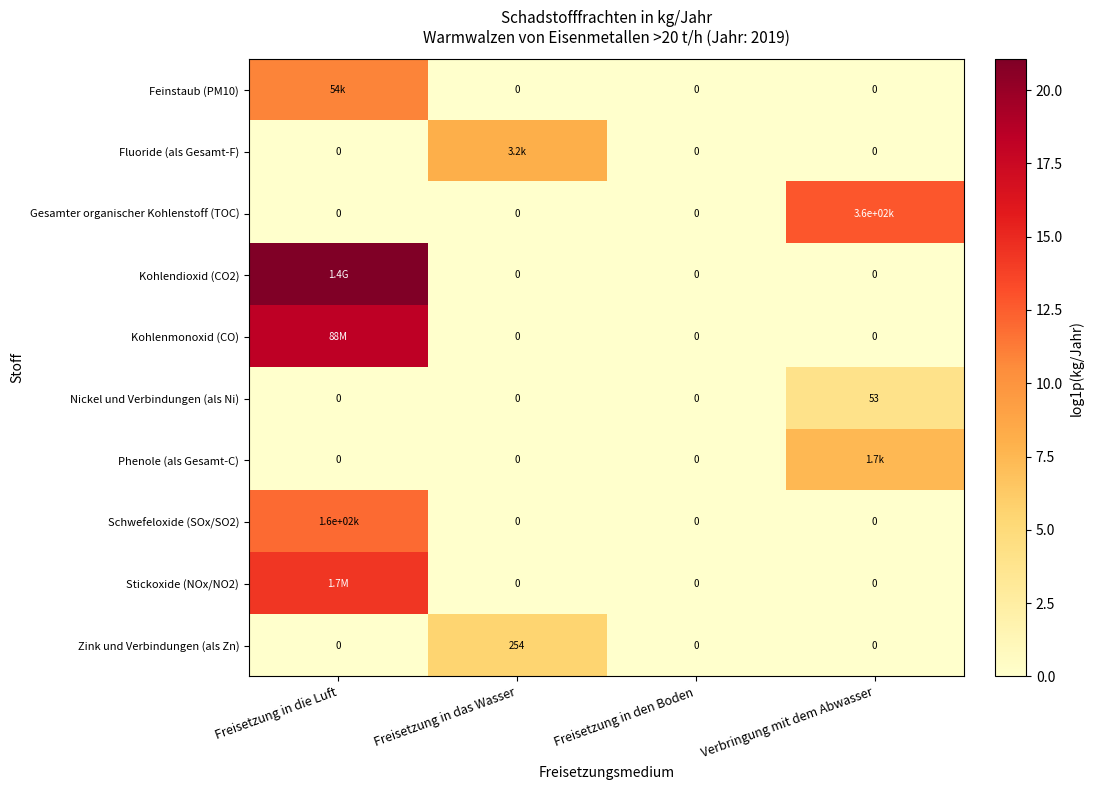

How many values in the Feinstaub (PM10) series exceed 0?

1